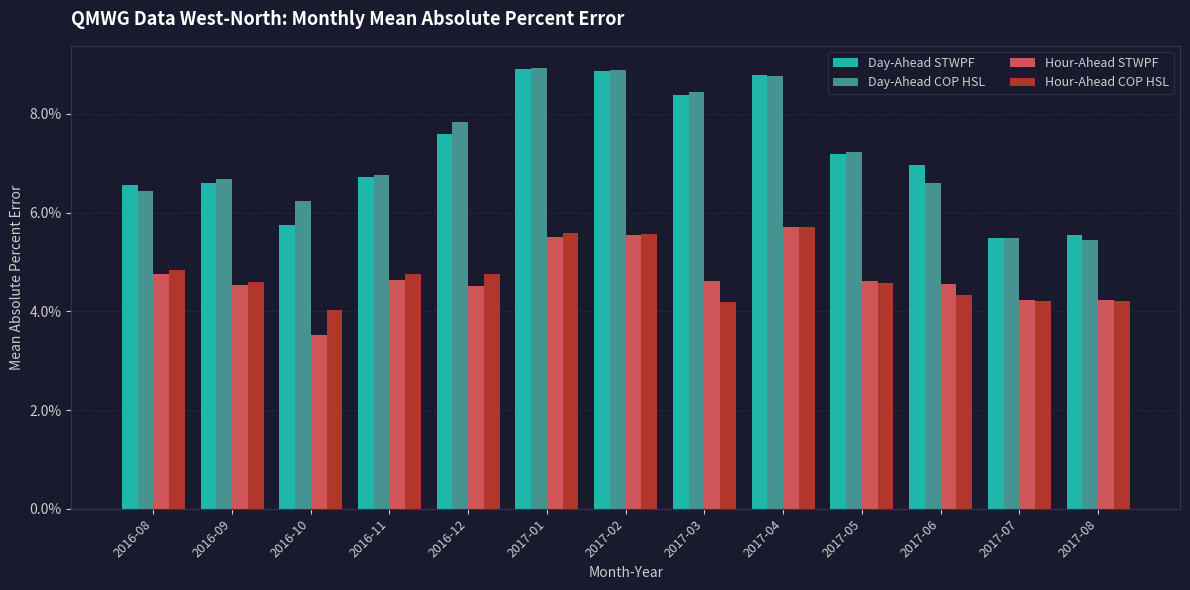

Count the Day-Ahead STWPF values in the range 0 to 1.

13